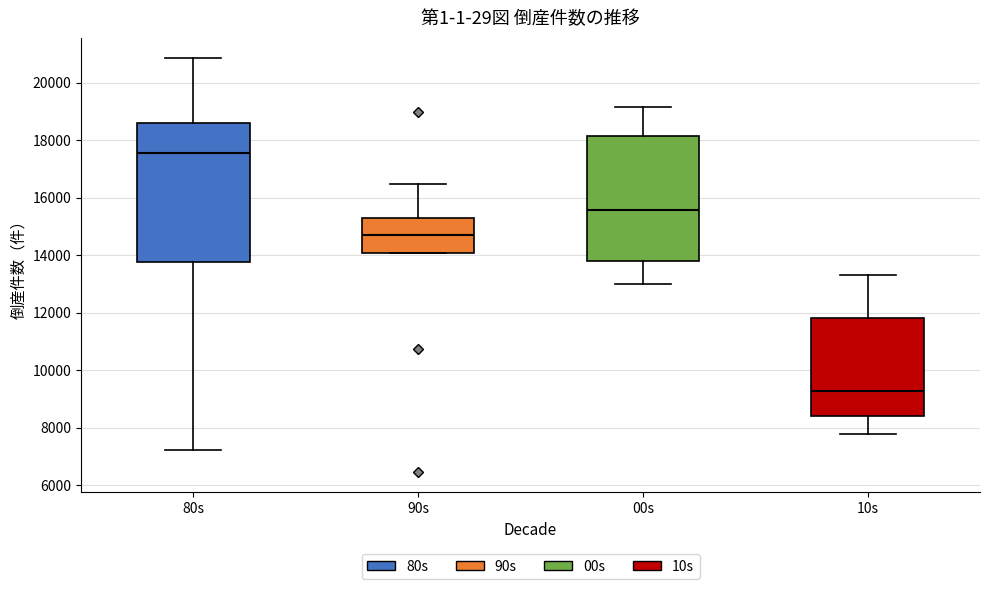

Reading left to right, transcribe this box plot: for each box, give where its median line is, the range the box spans, and where its two whiskers end, as read against the y-axis. The values are not printed on the chart, so give them approximately, as read against the axis.

80s: median 17600, box 13800 to 18600, whiskers 7200 to 20800
90s: median 14600, box 14000 to 15200, whiskers 14000 to 16400
00s: median 15600, box 13800 to 18200, whiskers 13000 to 19200
10s: median 9200, box 8400 to 11800, whiskers 7800 to 13400